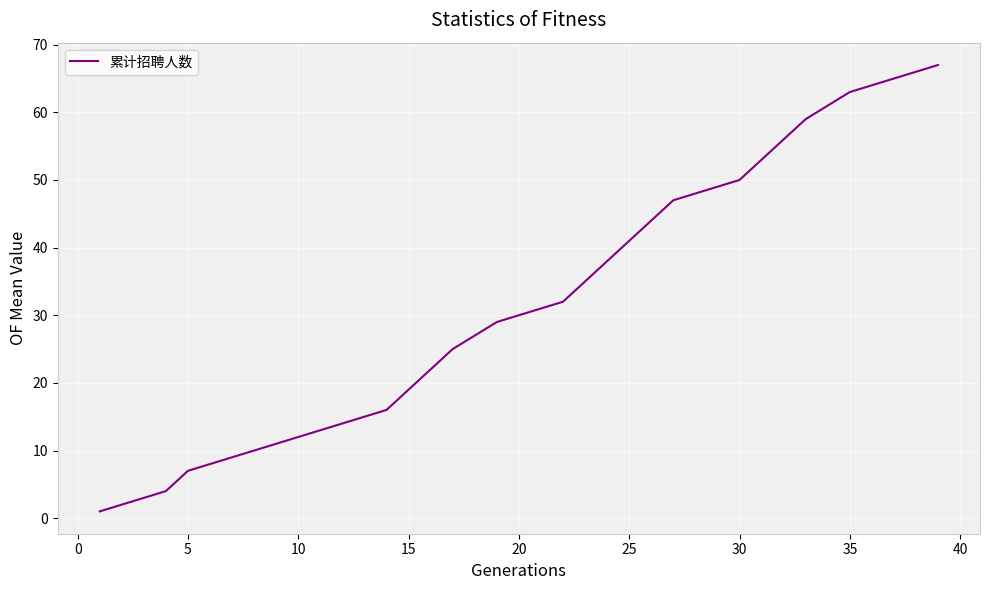

What is the maximum value shown in the chart?

67